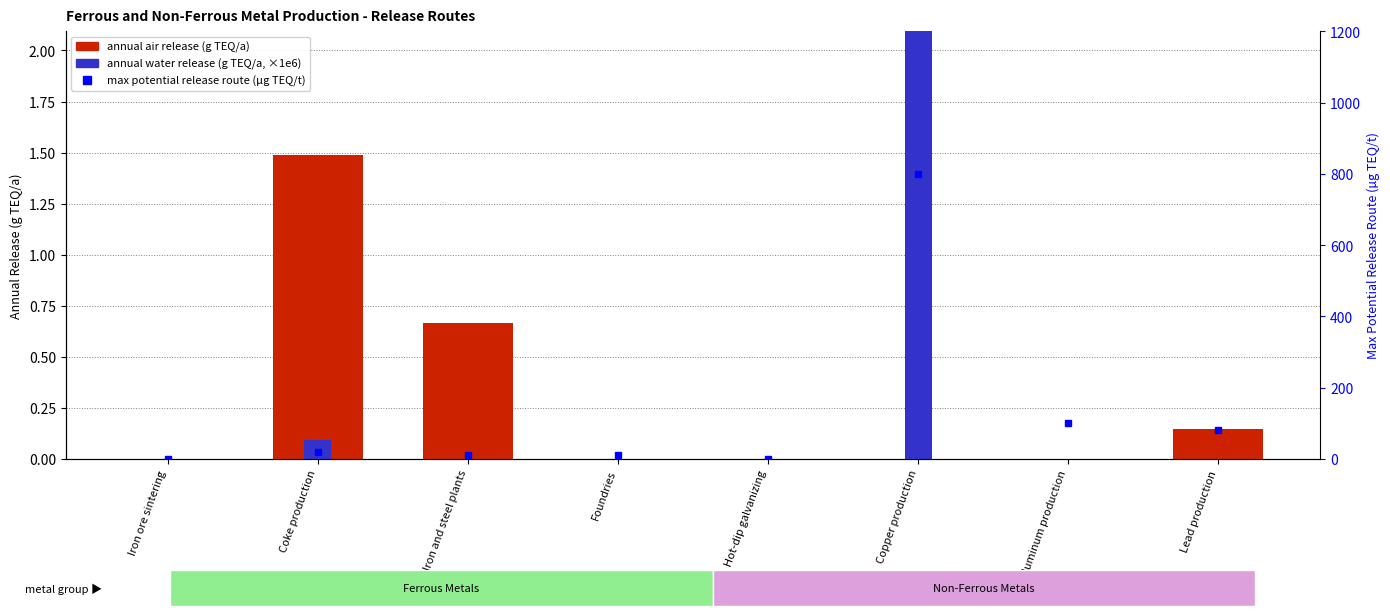

Are the bars grouped side by side (vs. stacked)?

Yes